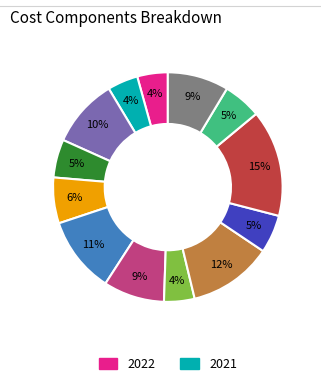

Is there any slice that represents more than half of the pie?

No